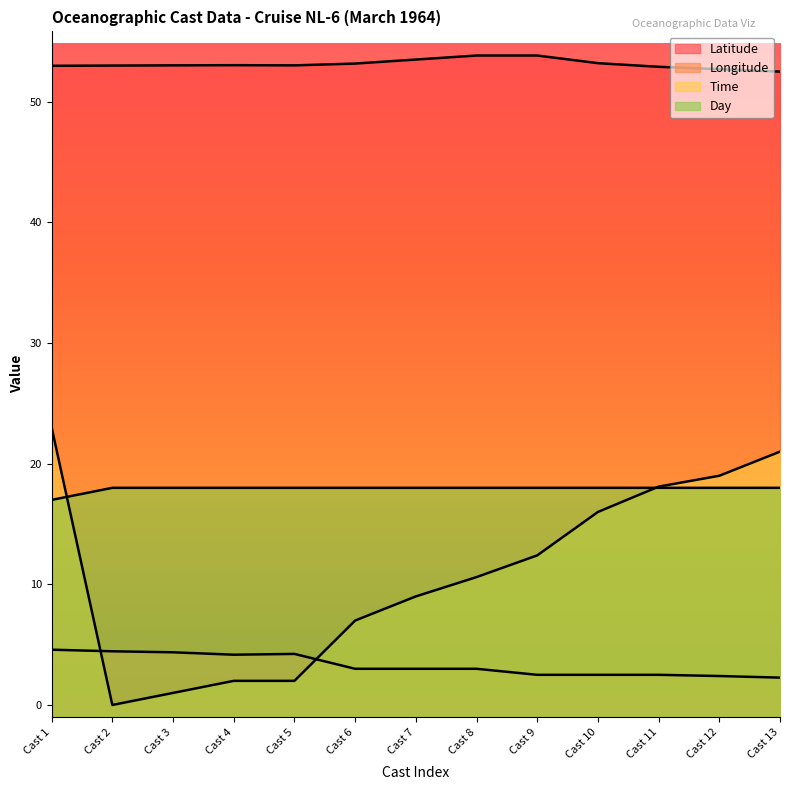

What is the total value across all series at Cast 12?

92.1